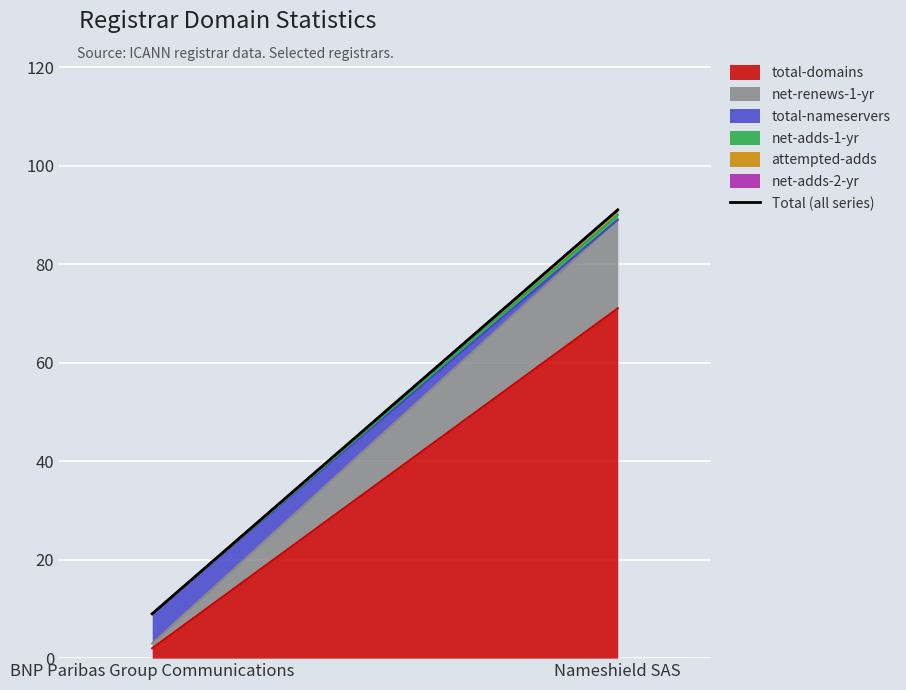

Count the number of categories in the chart.

2